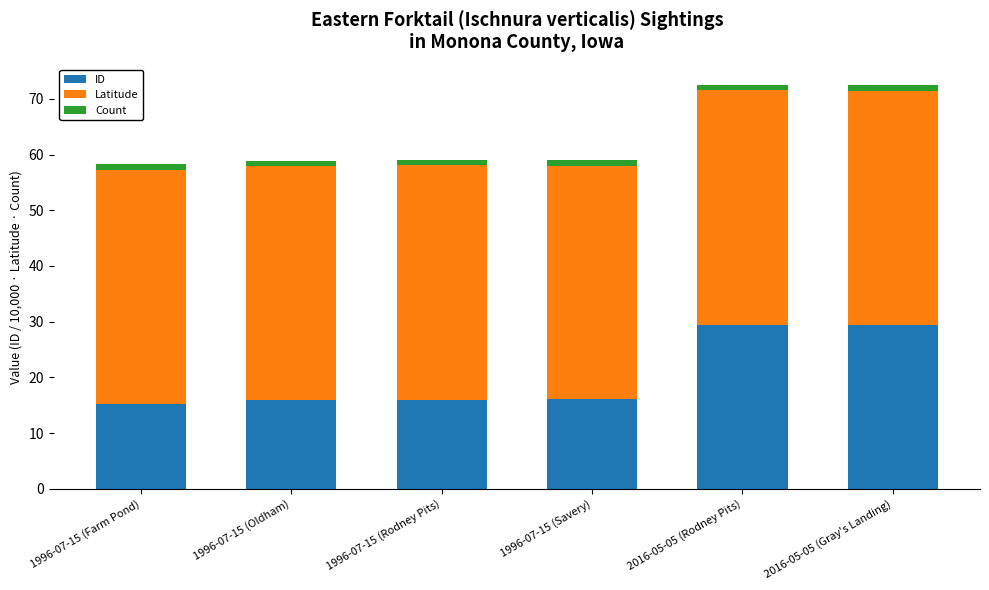

What is the minimum value for ID?

15.3